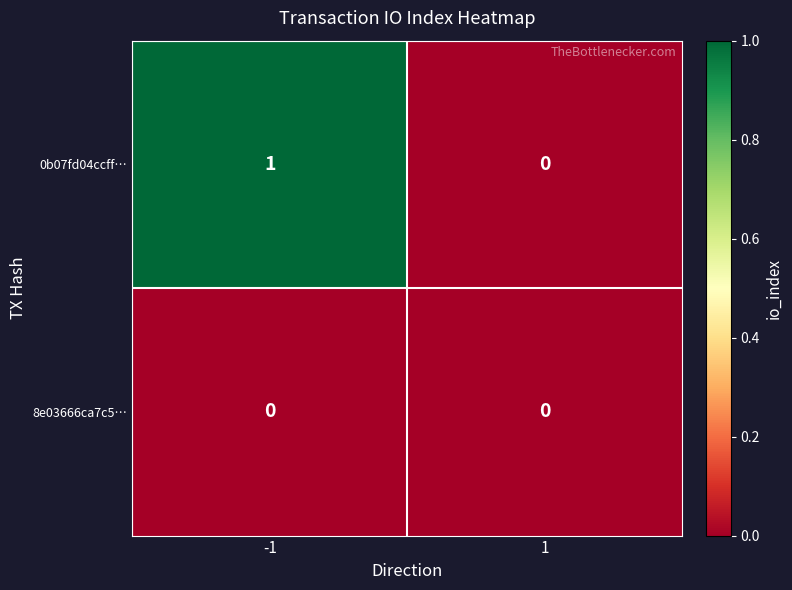

What is the maximum value shown in the chart?

1